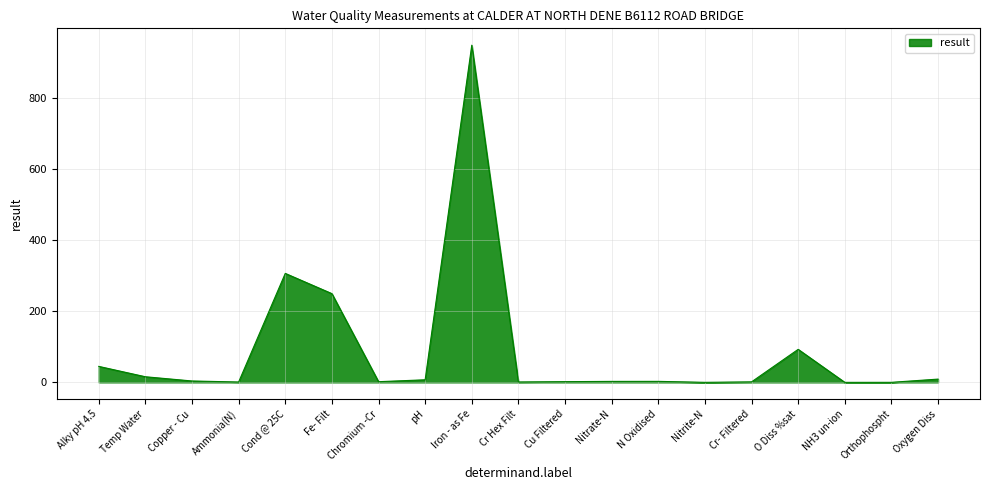

Where does the data first go above 2?

Alky pH 4.5